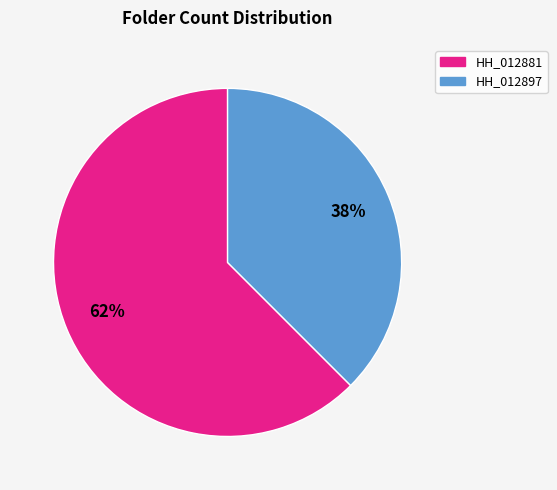

To the nearest percent, what is the average slice percentage?

50%